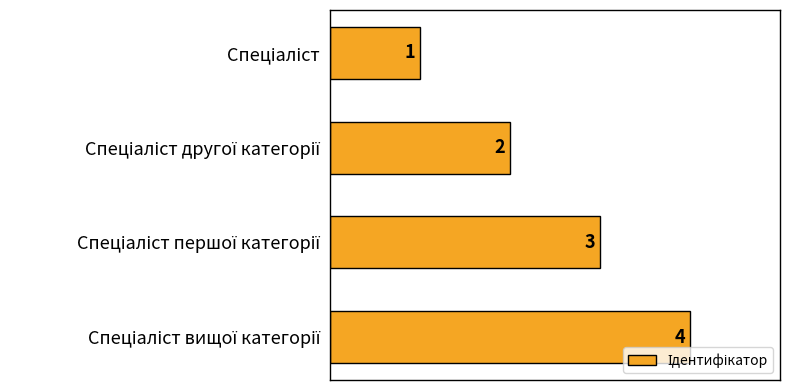

What is the value of the 4th bar from the top?

4